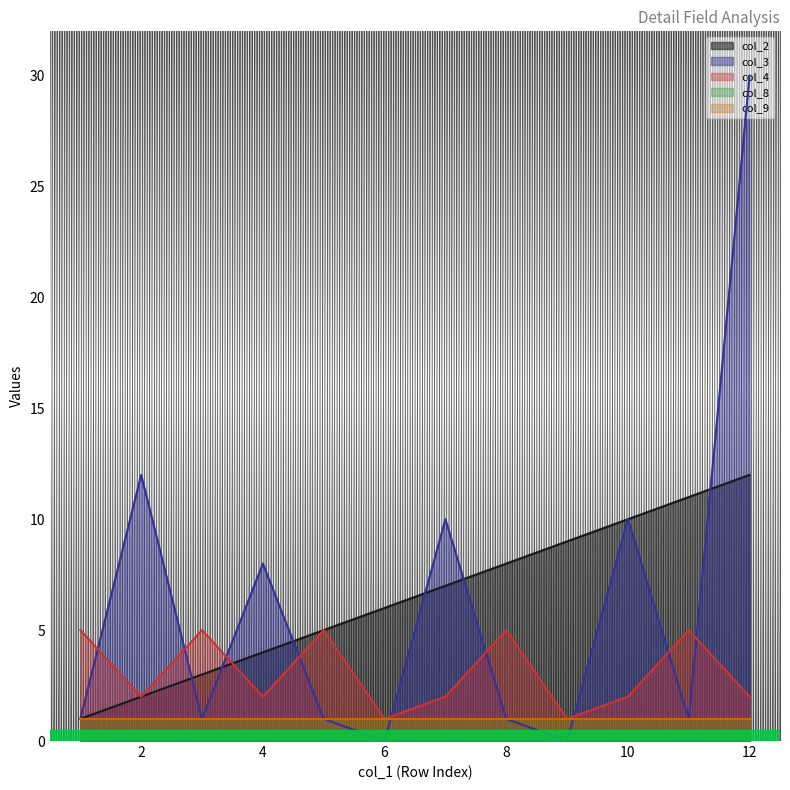

Reading right to left, extract all data points from this chart.

col_2: 1=12	1=11	1=10	1=9	1=8	1=7	1=6	1=5	1=4	1=3	1=2	1=1
col_3: 1=30	1=1	1=10	1=0	1=1	1=10	1=0	1=1	1=8	1=1	1=12	1=1
col_4: 1=2	1=5	1=2	1=1	1=5	1=2	1=1	1=5	1=2	1=5	1=2	1=5